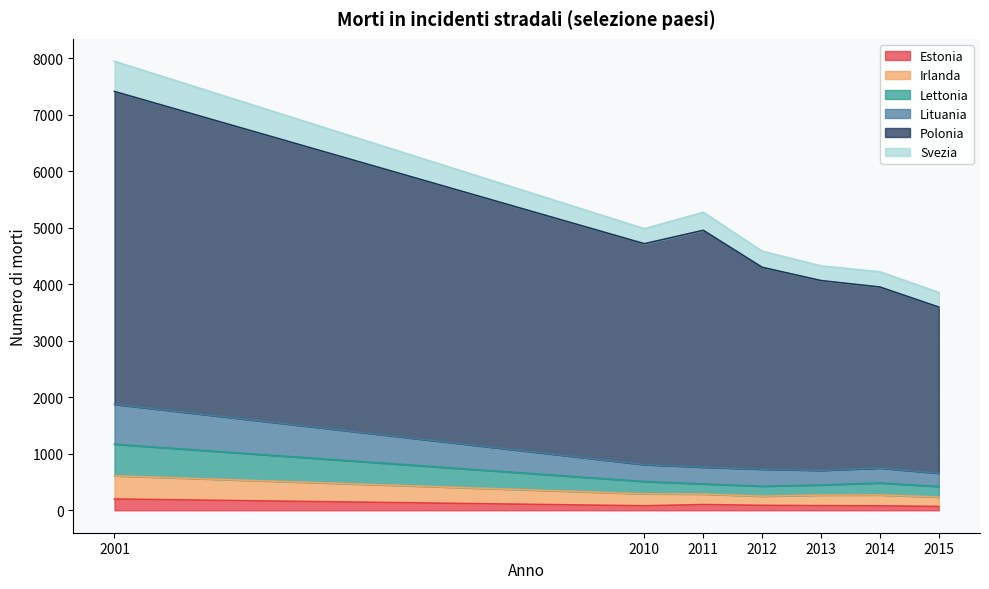

How many lines are shown in the chart?

6